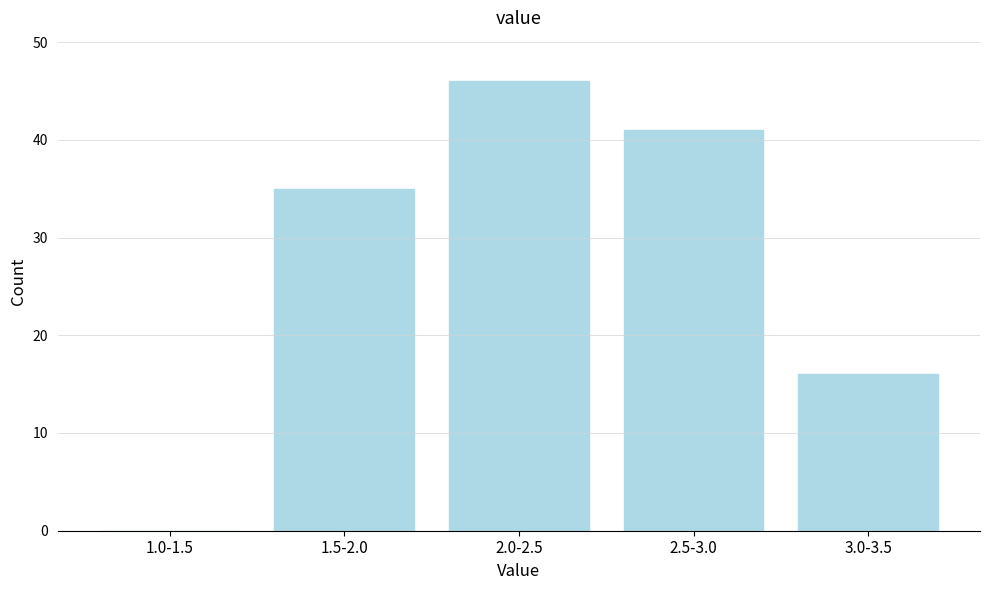

Reading left to right, what are all the values shown in this chart?

1.0-1.5=0	1.5-2.0=35	2.0-2.5=46	2.5-3.0=41	3.0-3.5=16